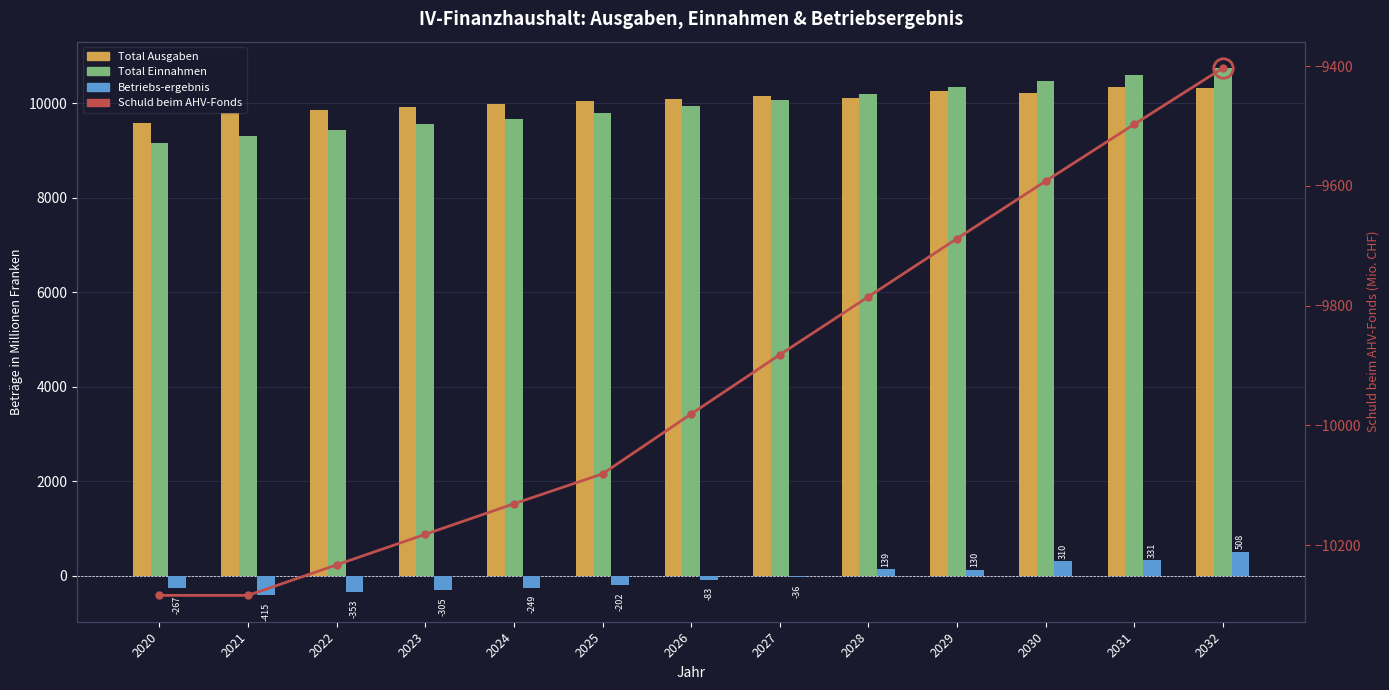

How many values in the Schuld beim AHV-Fonds series exceed -9981?

6